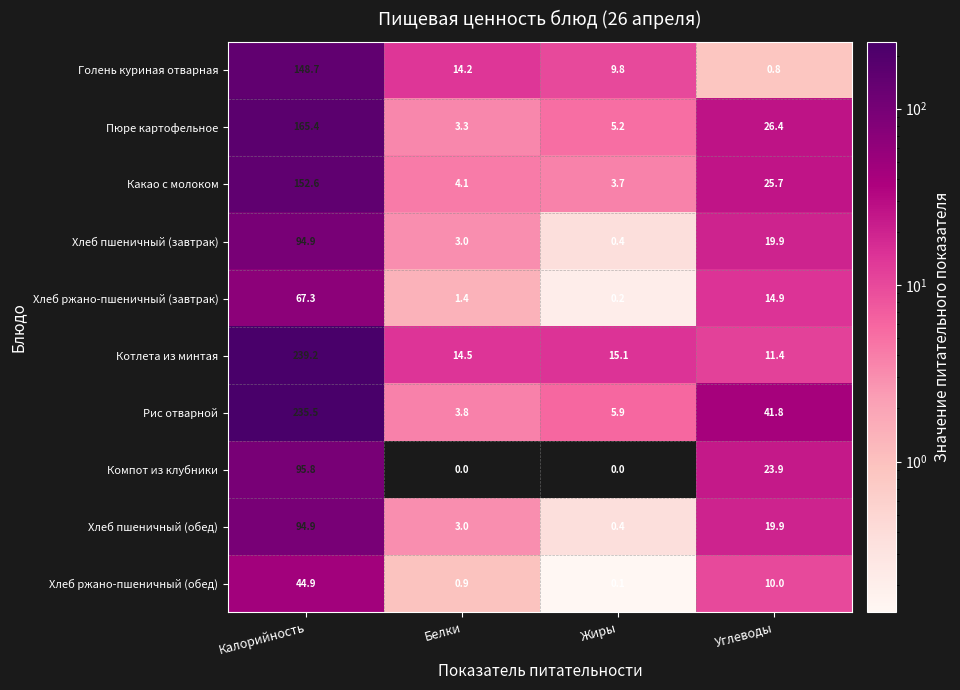

What is the maximum value for Хлеб пшеничный (завтрак)?

94.9